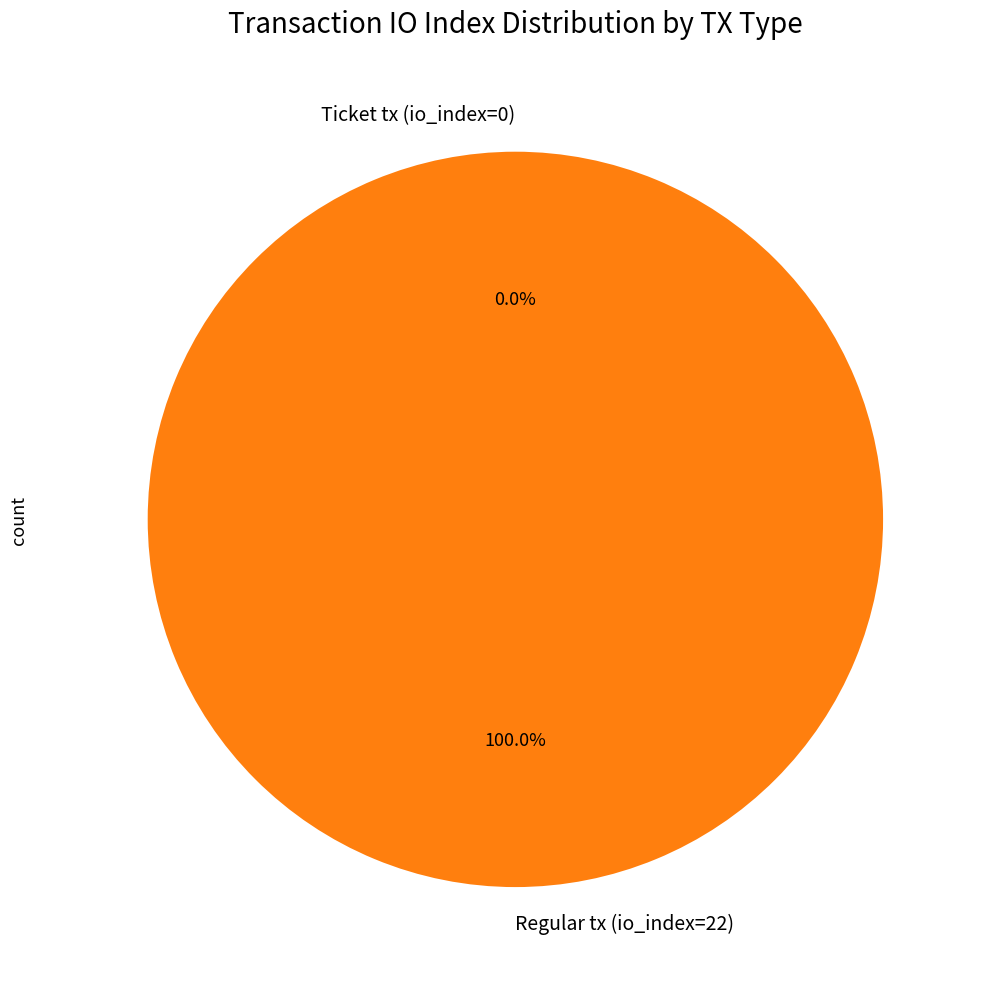

Rank the categories by value from lowest to highest.

Ticket tx (io_index=0), Regular tx (io_index=22)